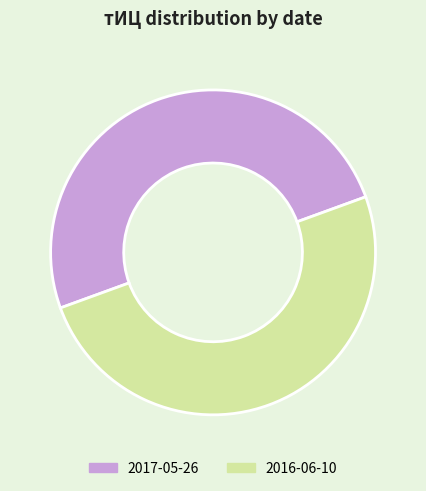

Combined, do 2016-06-10 and 2017-05-26 account for over 50%?

Yes